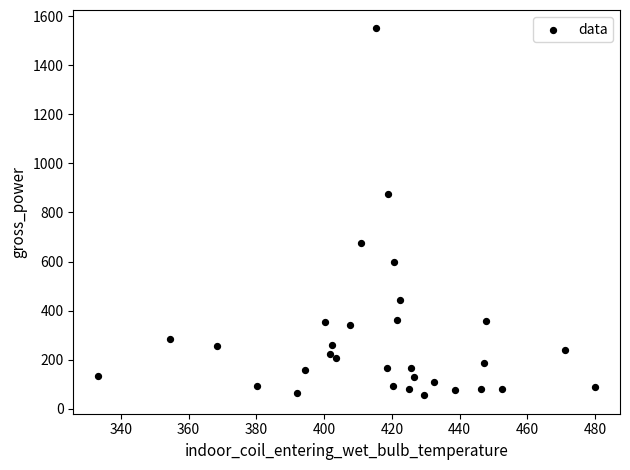

What is the range of Y values (max minus min)?

1497